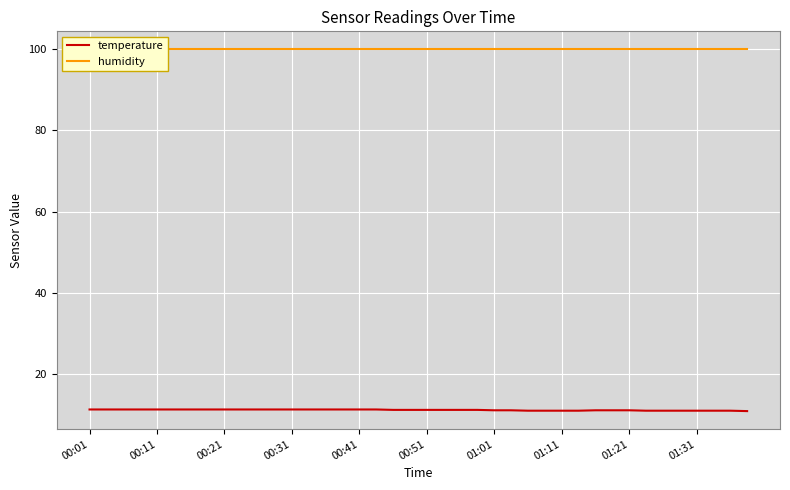

At 22, list the series in order from smallest to largest.

temperature, humidity